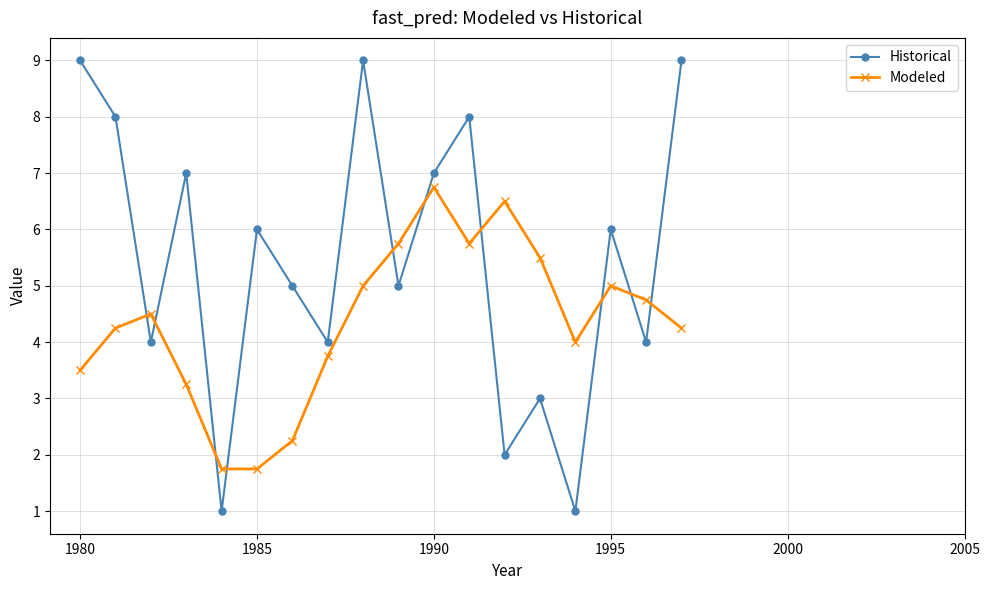

Which series has the widest spread of values?

Historical